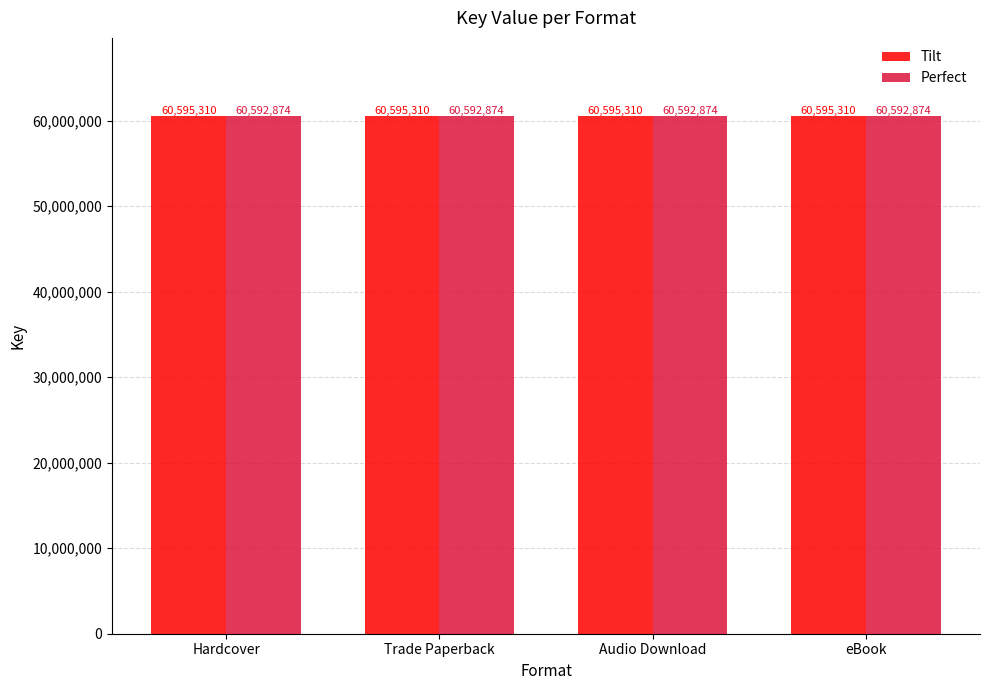

What are all the series names shown in the legend?

Tilt, Perfect